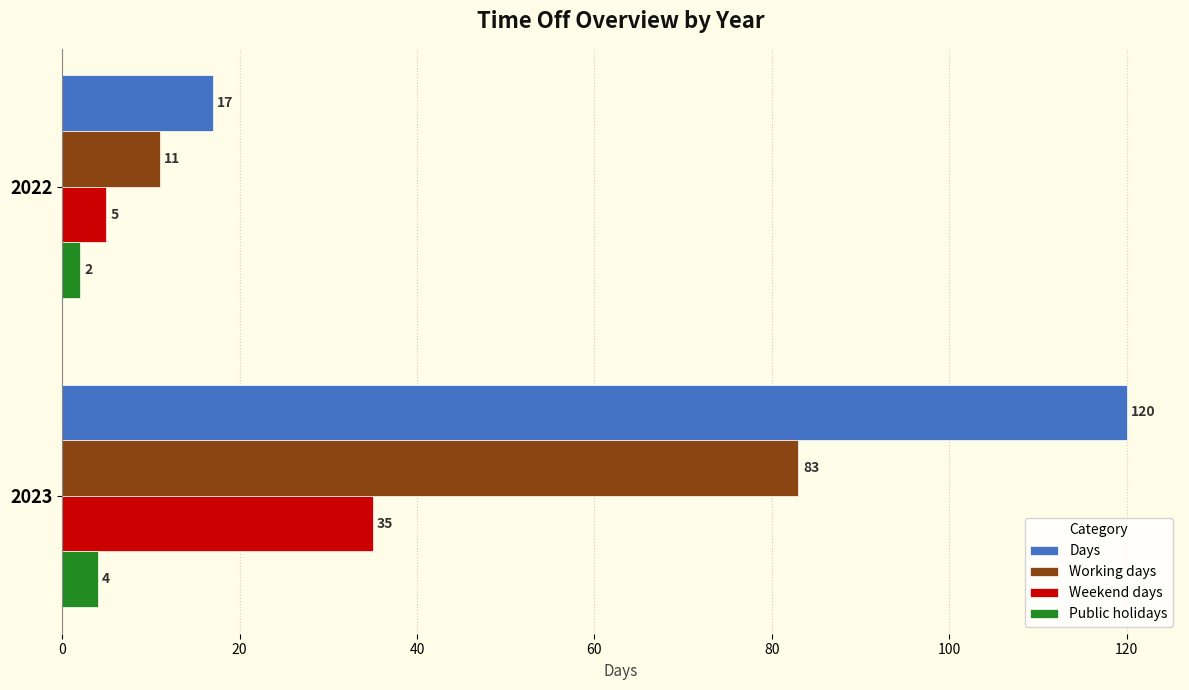

How many values in the Weekend days series are below 35?

1